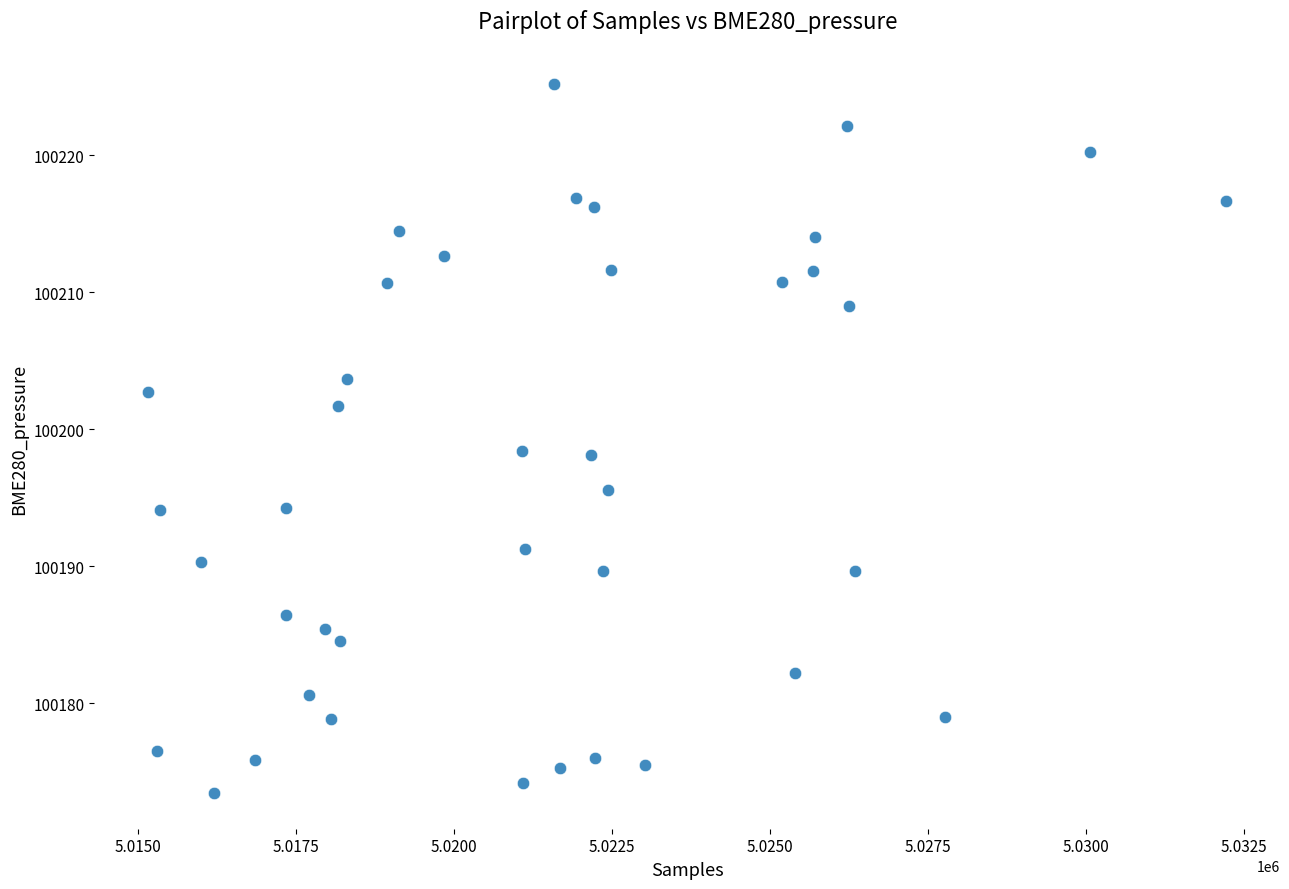

What is the range of Y values (max minus min)?

51.8